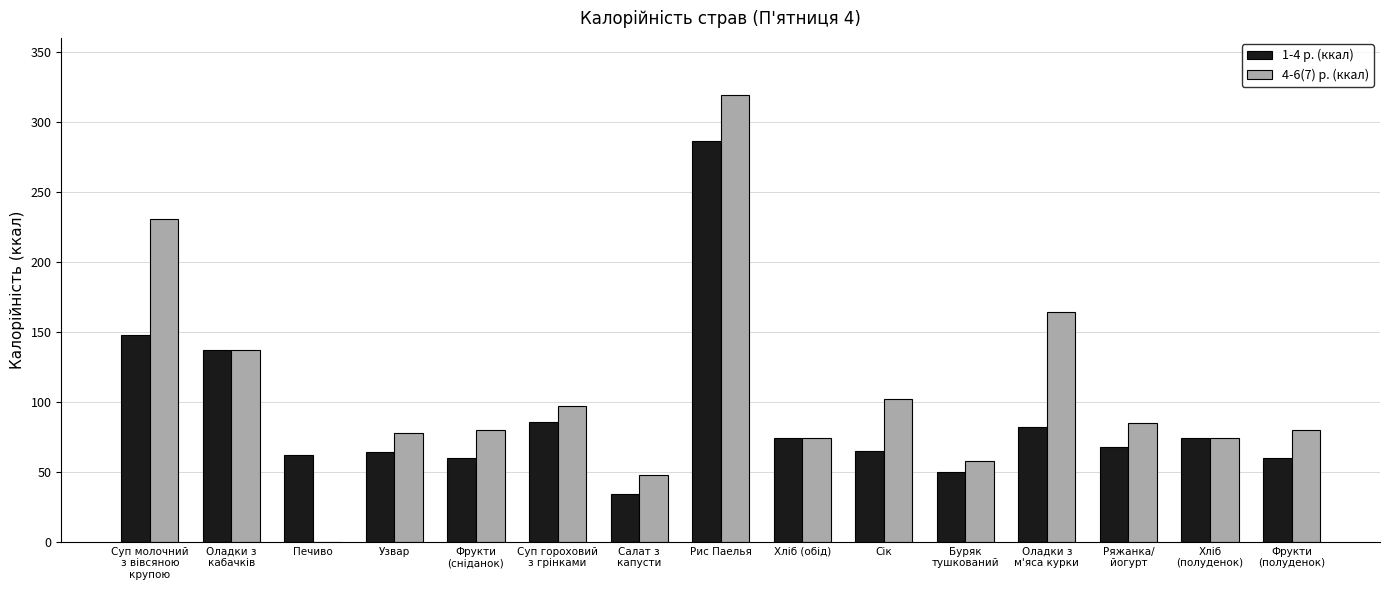

Which label corresponds to the largest value in the chart?

Рис Паелья